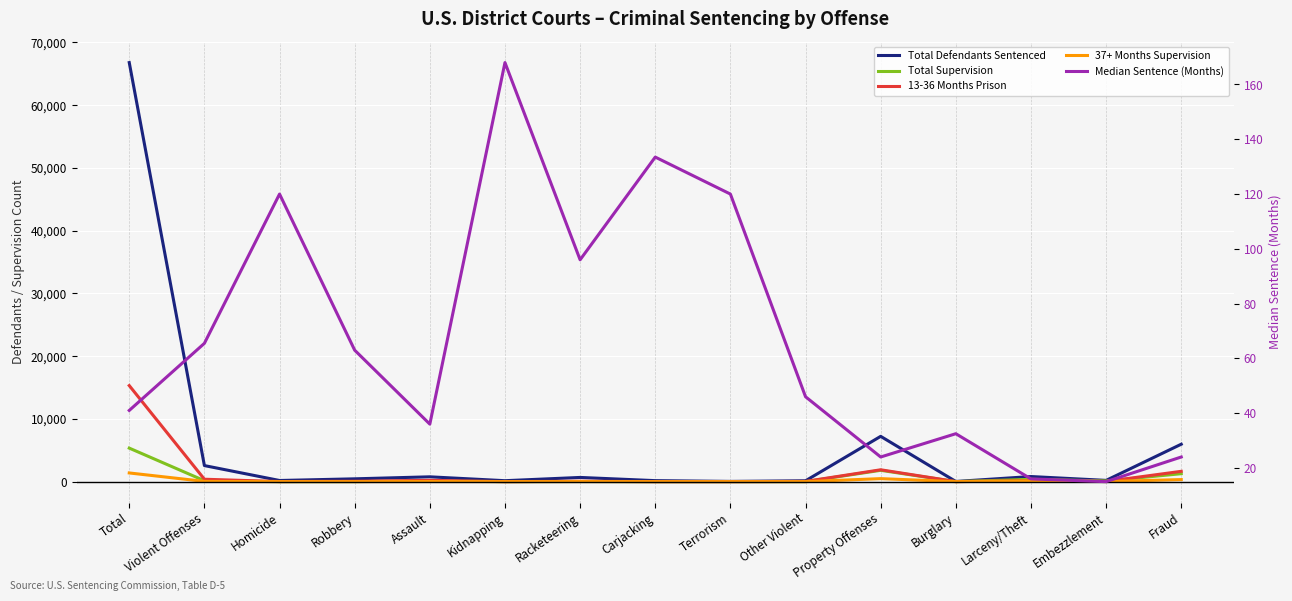

Which has a higher value, Other Violent or Carjacking?

Carjacking